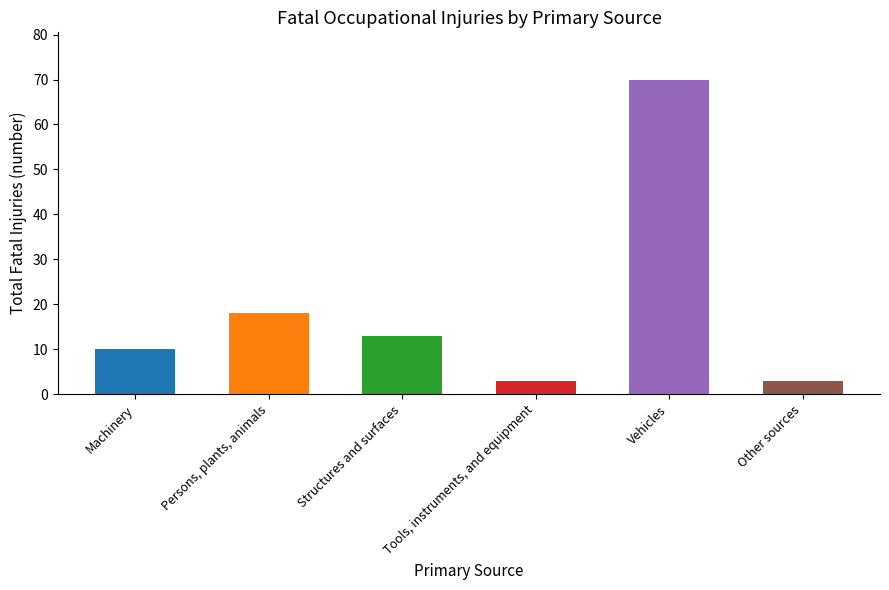

How many bars are there in total?

6